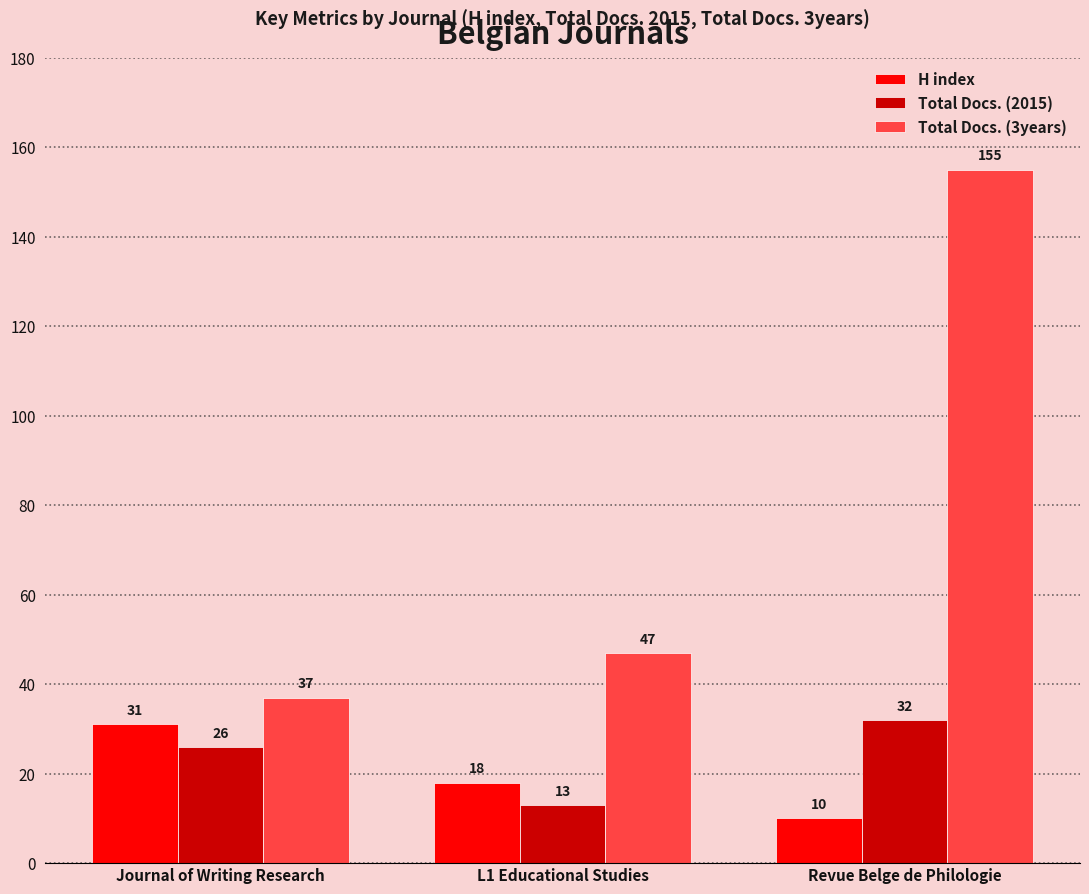

How many bars are there in each group?

3